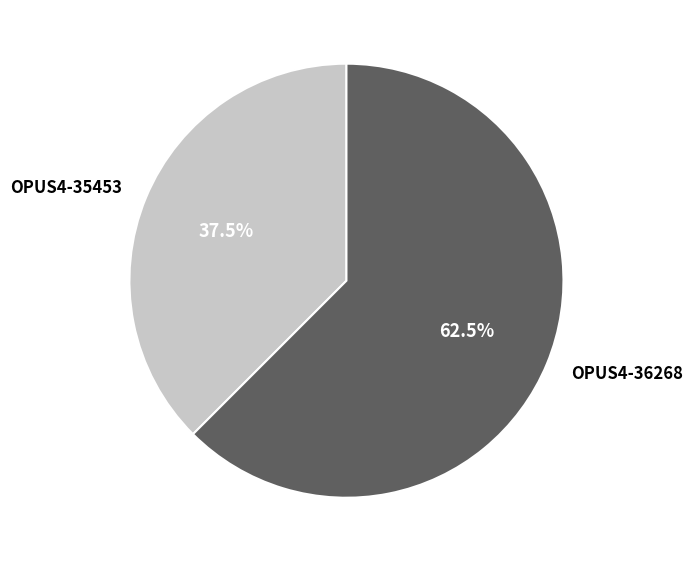

Between OPUS4-35453 and OPUS4-36268, which is larger?

OPUS4-36268